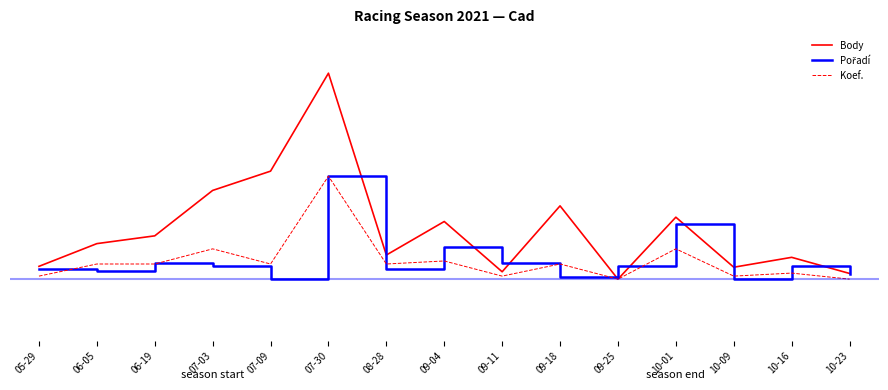

At which category does the chart reach its minimum across all series?

09-25